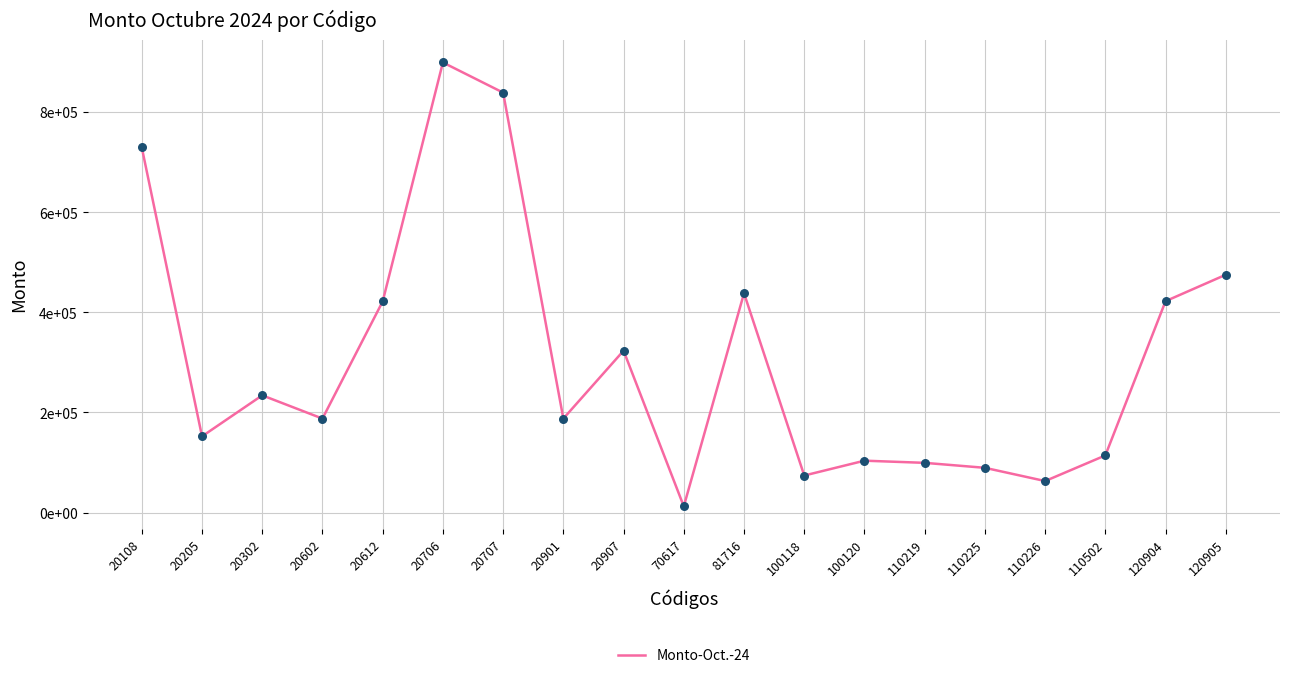

What is the change in value from 20108 to 20612?

-307634